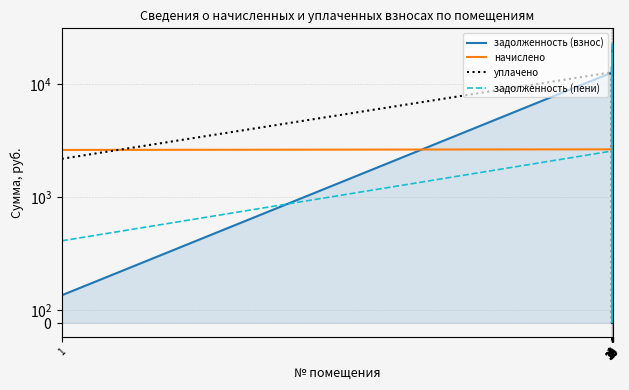

True or false: задолженность (пени) has a value of 30.1 at 10.

False